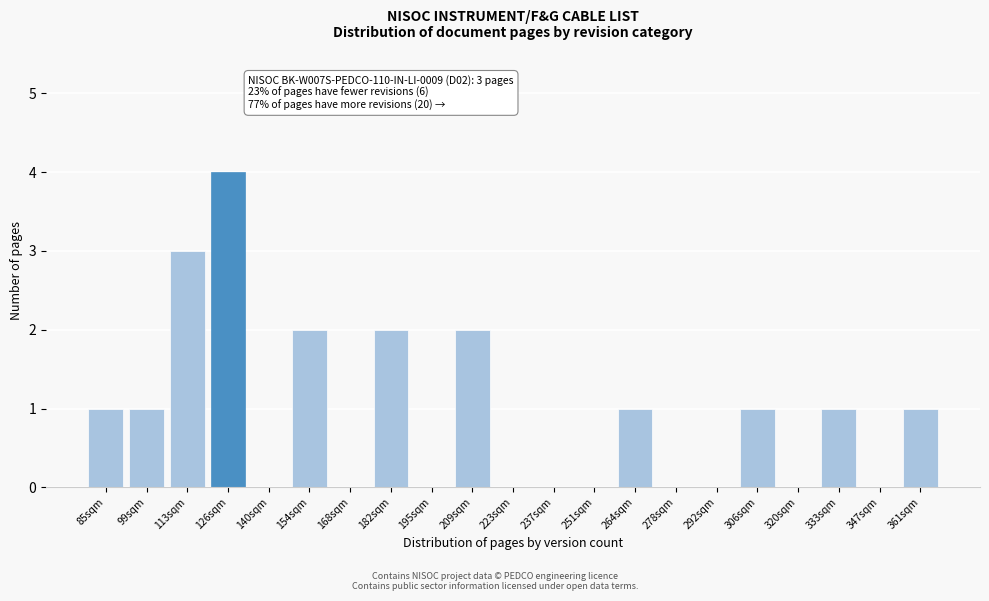

Reading left to right, transcribe all the data shown in this chart.

85sqm=1	99sqm=1	113sqm=3	126sqm=4	140sqm=0	154sqm=2	168sqm=0	182sqm=2	195sqm=0	209sqm=2	223sqm=0	237sqm=0	251sqm=0	264sqm=1	278sqm=0	292sqm=0	306sqm=1	320sqm=0	333sqm=1	347sqm=0	361sqm=1